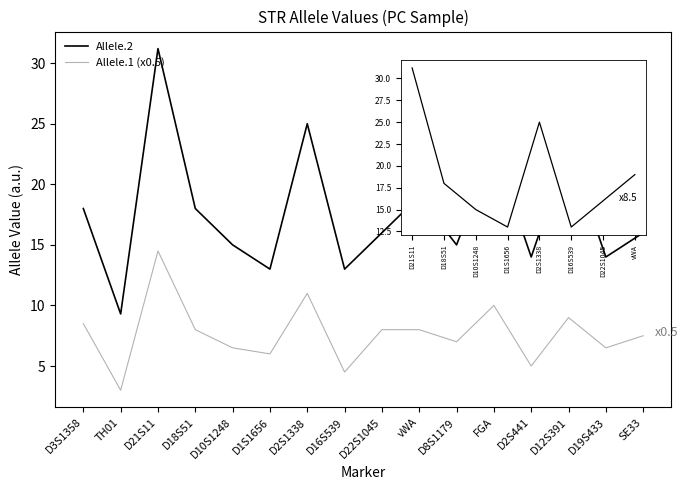

How many lines are shown in the chart?

2